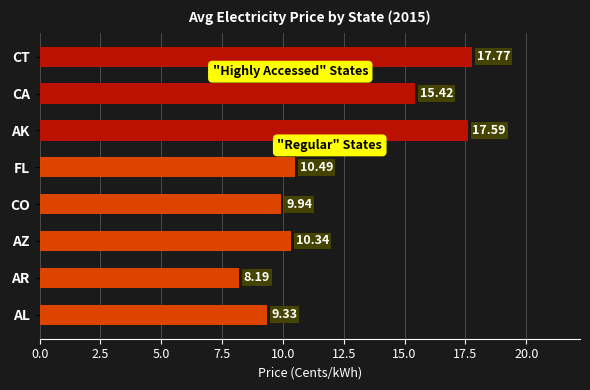

What is the maximum value shown in the chart?

17.8